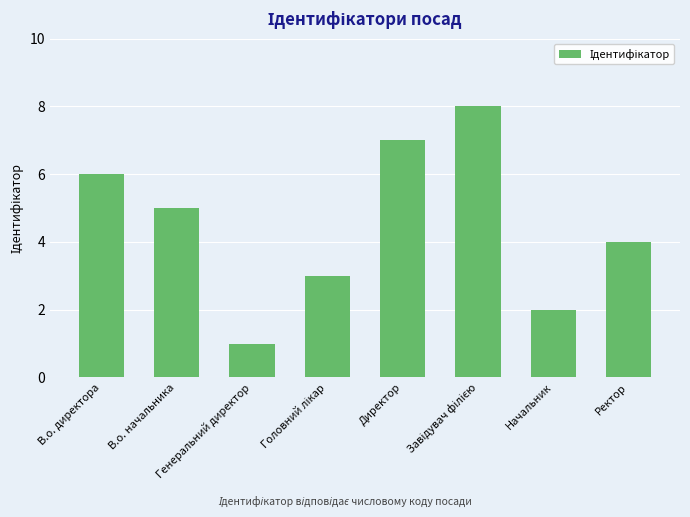

What is the sum of all values?

36